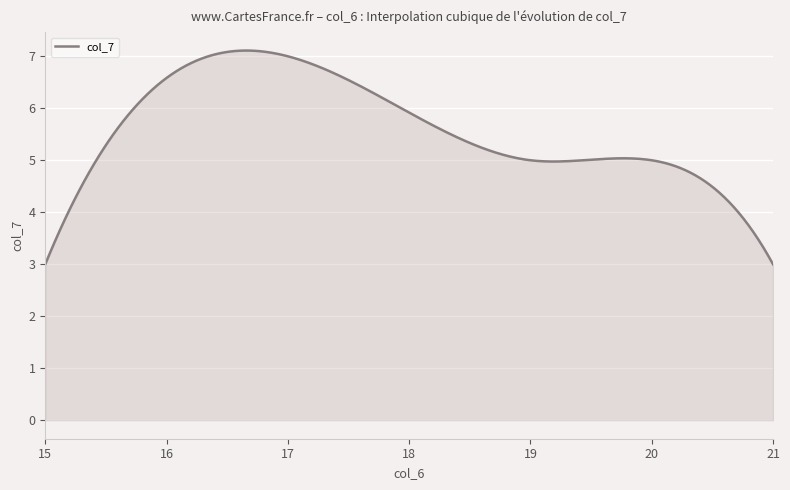

What is the greatest value displayed?

7.1